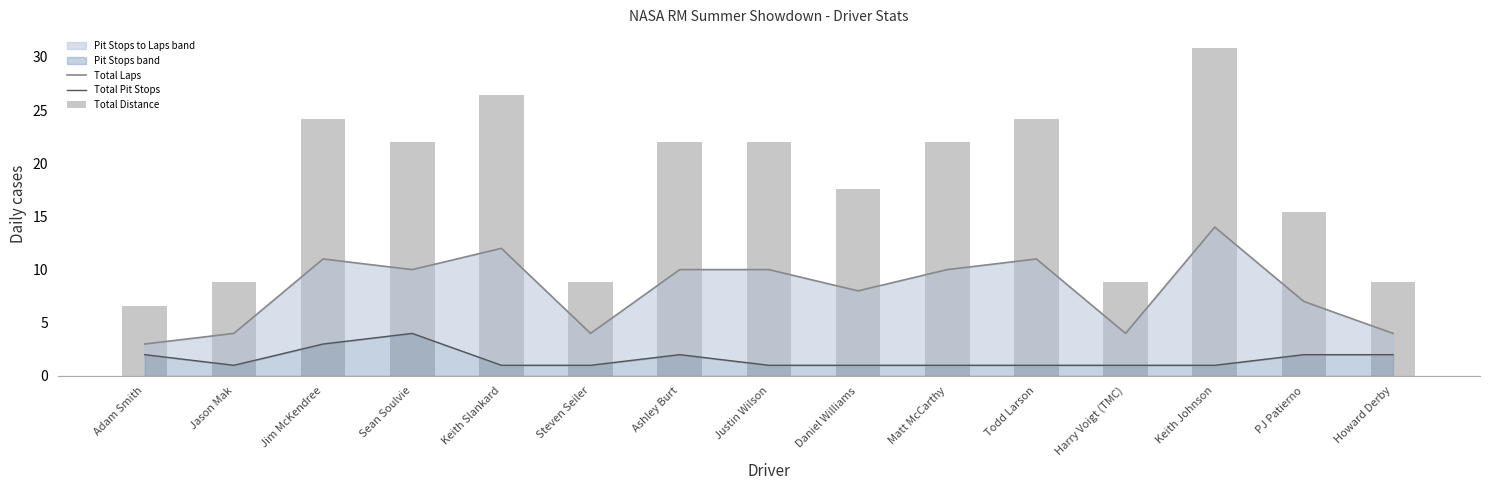

Between Jason Mak and Justin Wilson, which series saw the biggest shift?

Total Distance